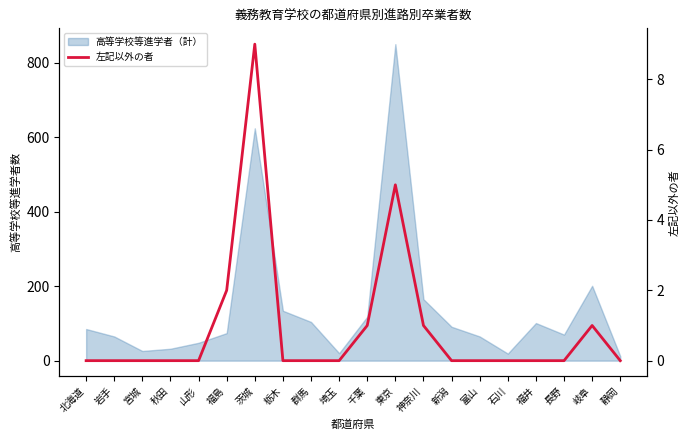

How many lines are shown in the chart?

1